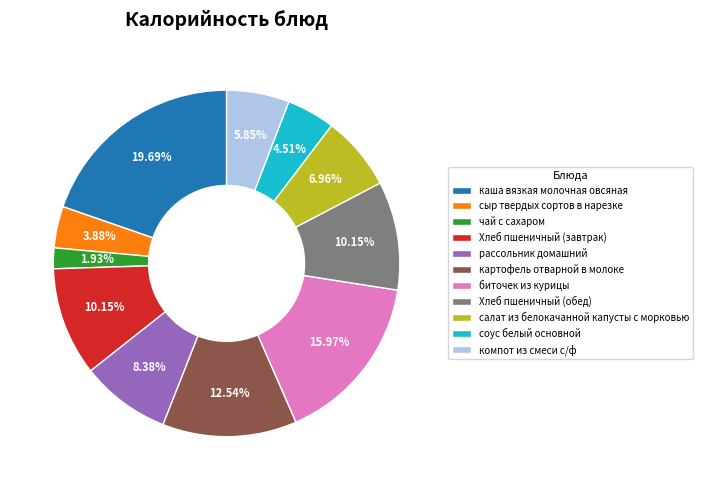

Combined, what portion of the pie is Хлеб пшеничный (завтрак) and биточек из курицы?

26.1%